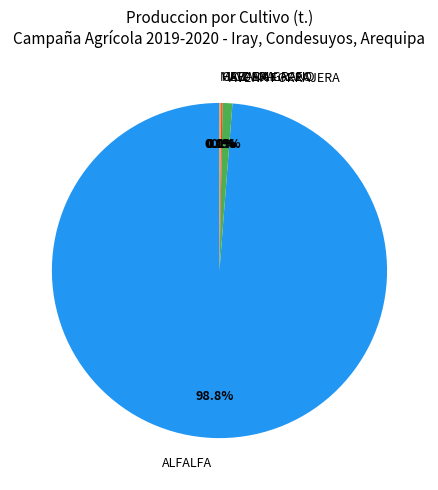

Does any single category account for the majority?

Yes